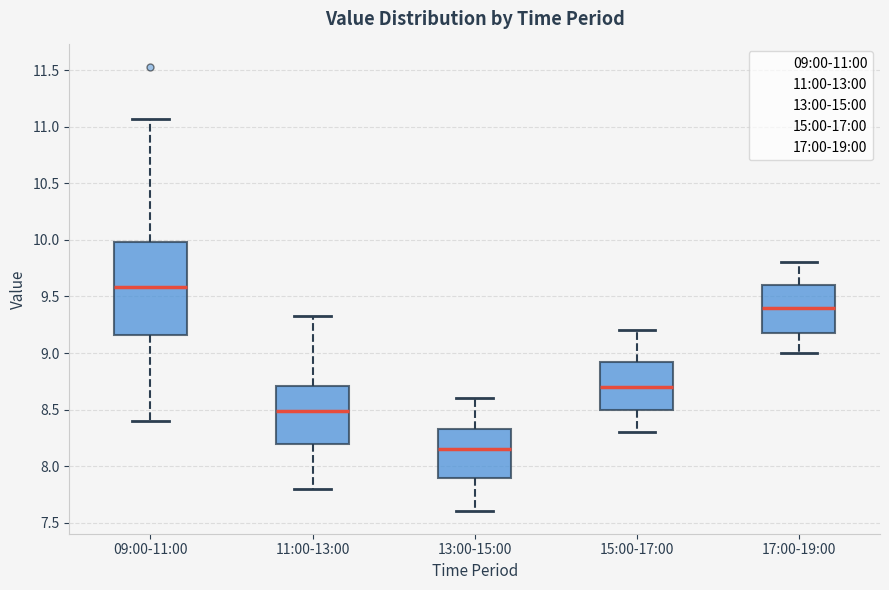

Which box's median line is the lowest?

13:00-15:00